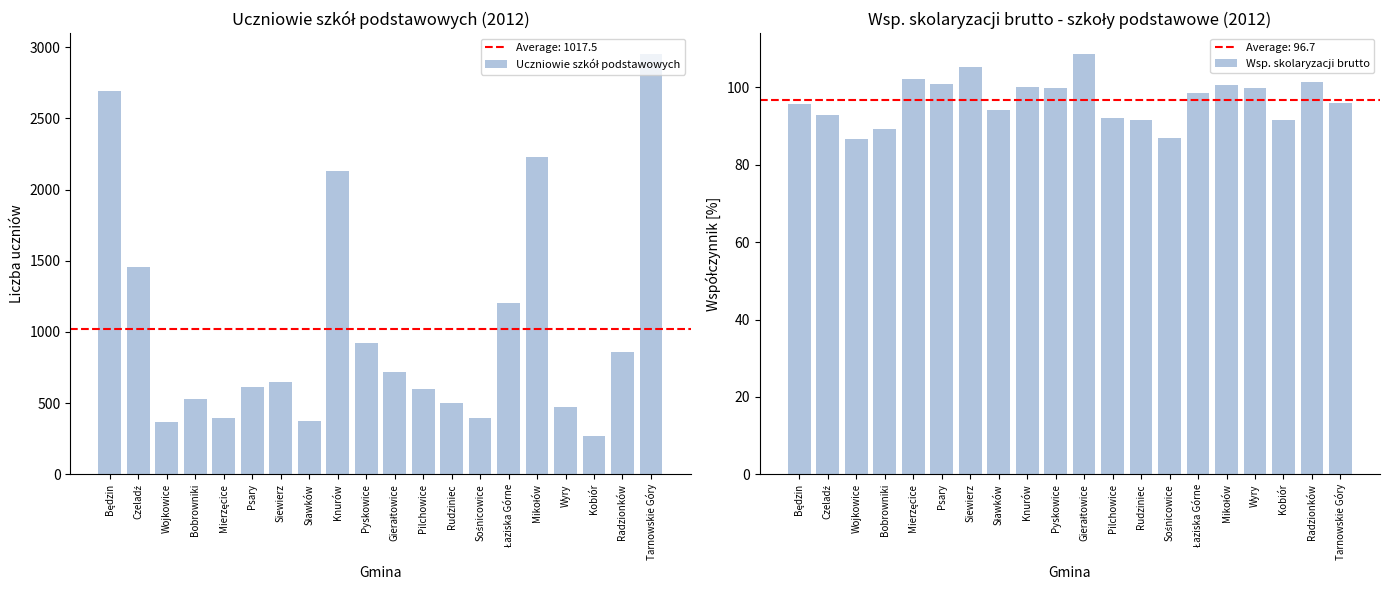

Reading left to right, list all the values displayed in this chart.

Uczniowie szkół podstawowych: 2693.0	1457.0	367.0	532.0	398.0	616.0	646.0	377.0	2131.0	923.0	722.0	598.0	502.0	394.0	1205.0	2231.0	476.0	269.0	862.0	2951.0
Wsp. skolaryzacji brutto: 95.8	92.7	86.8	89.1	102.0	101.0	105.2	94.2	100.2	99.8	108.6	92.1	91.6	87.0	98.5	100.6	99.8	91.5	101.3	95.9